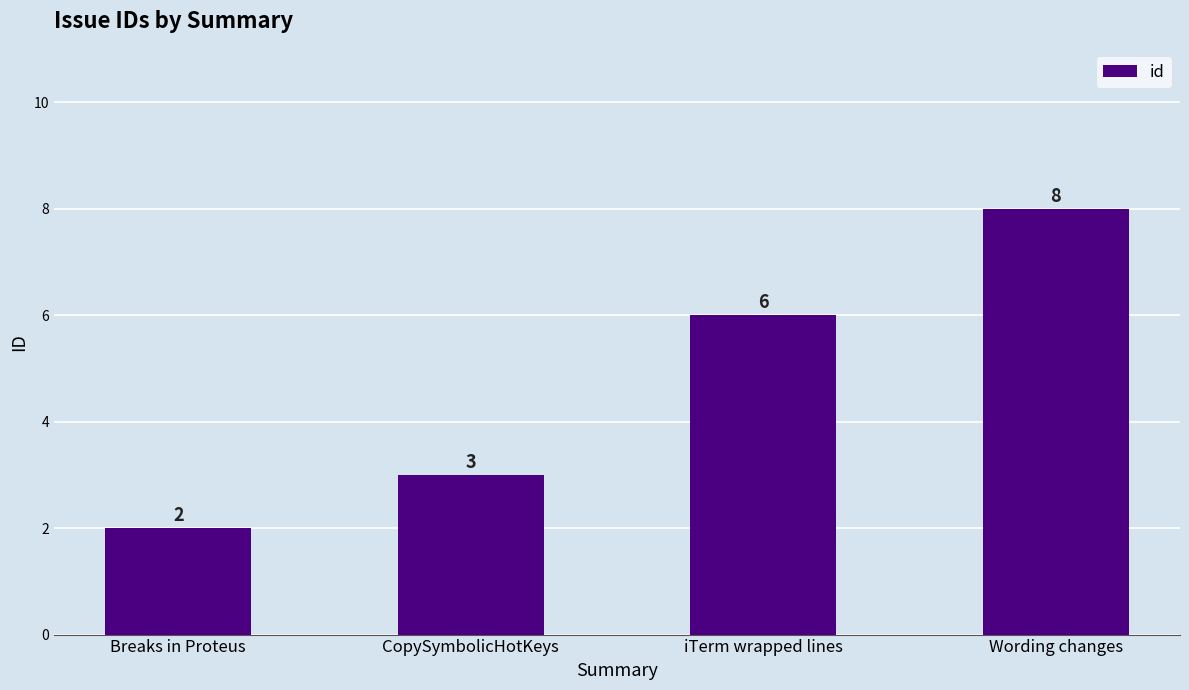

Reading left to right, what are all the values shown in this chart?

2	3	6	8